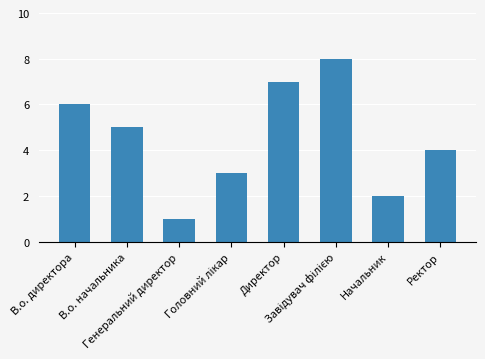

What is the difference between the maximum and minimum values?

7